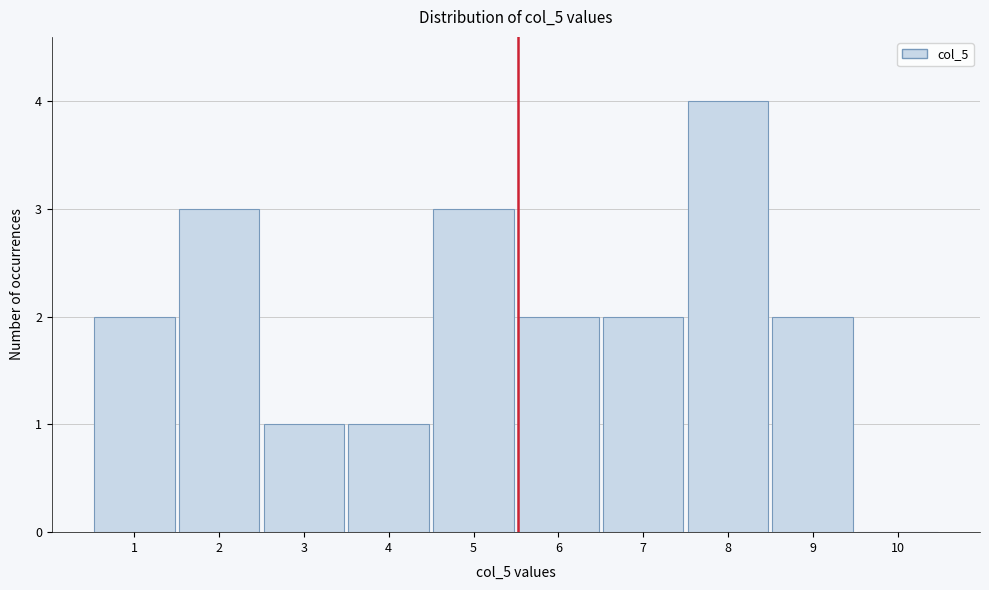

Reading left to right, extract all data points from this chart.

1=2	2=3	3=1	4=1	5=3	6=2	7=2	8=4	9=2	10=0